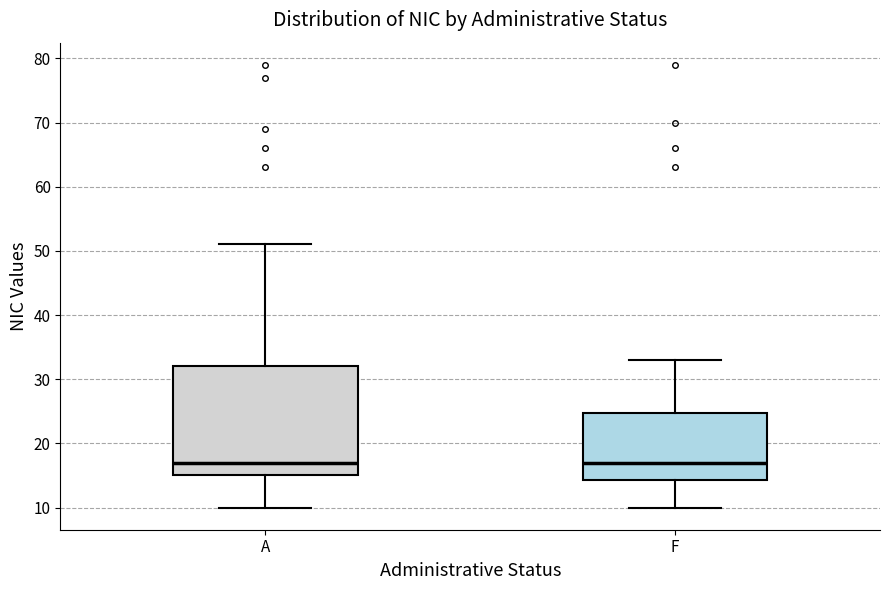

Reading left to right, read every box against the y-axis: the position of its median line, the range the box covers, and the ends of its whiskers. The values are not printed on the chart, so give them approximately, as read against the axis.

A: median 17, box 15 to 32, whiskers 10 to 51
F: median 17, box 14 to 25, whiskers 10 to 33